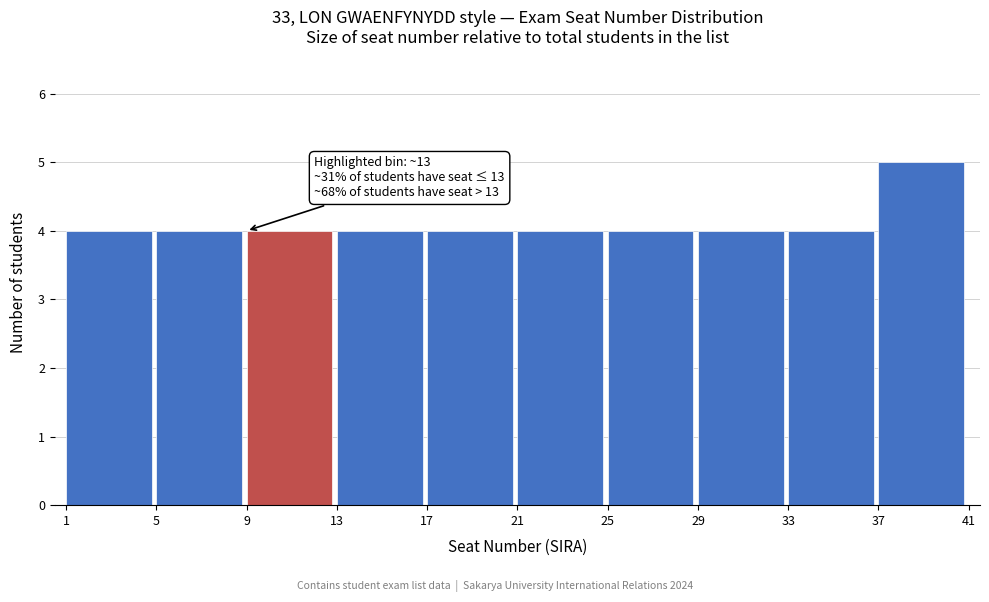

Over which range of the x-axis is the bar tallest?

37 to 41